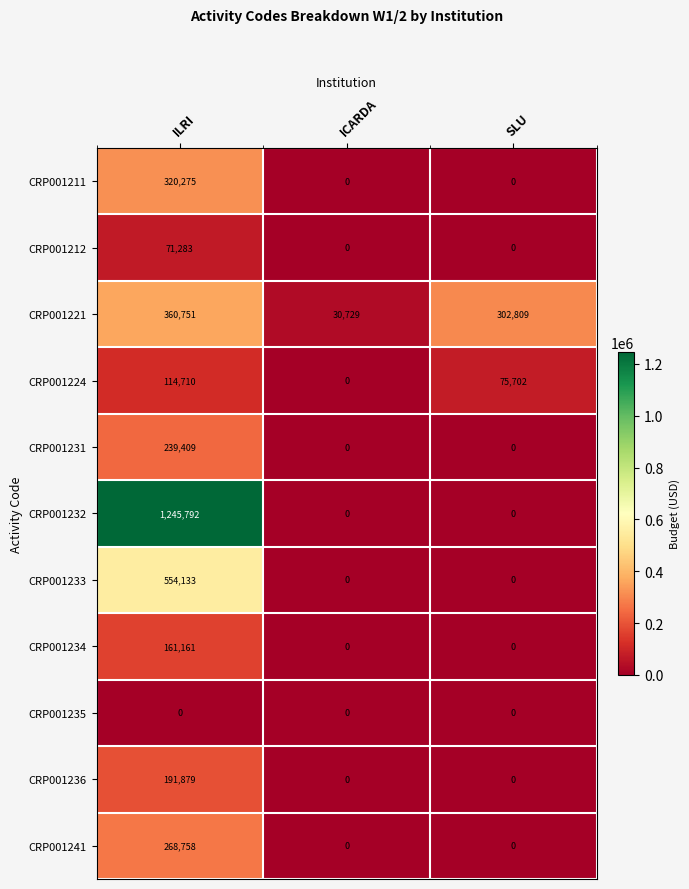

What is the highest value of the CRP001236 series?

191879